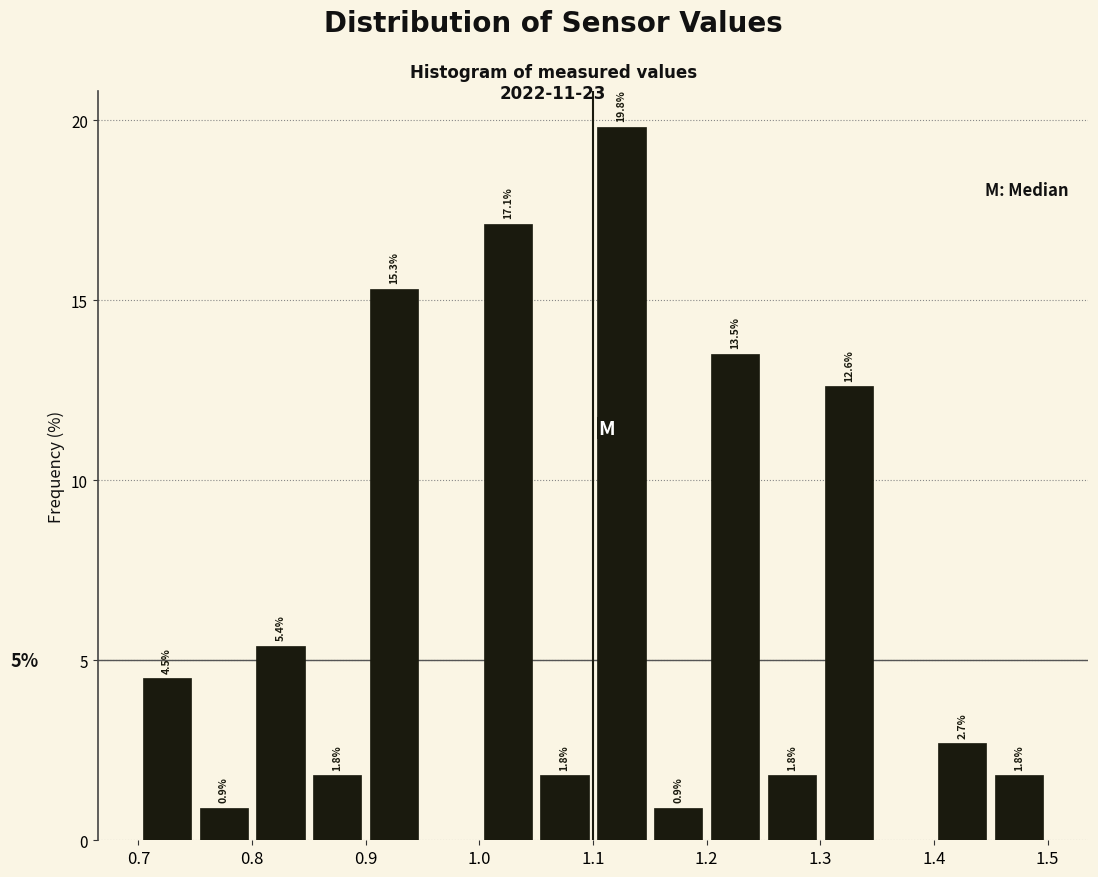

Which range on the x-axis has the tallest bar?

1.10 to 1.15